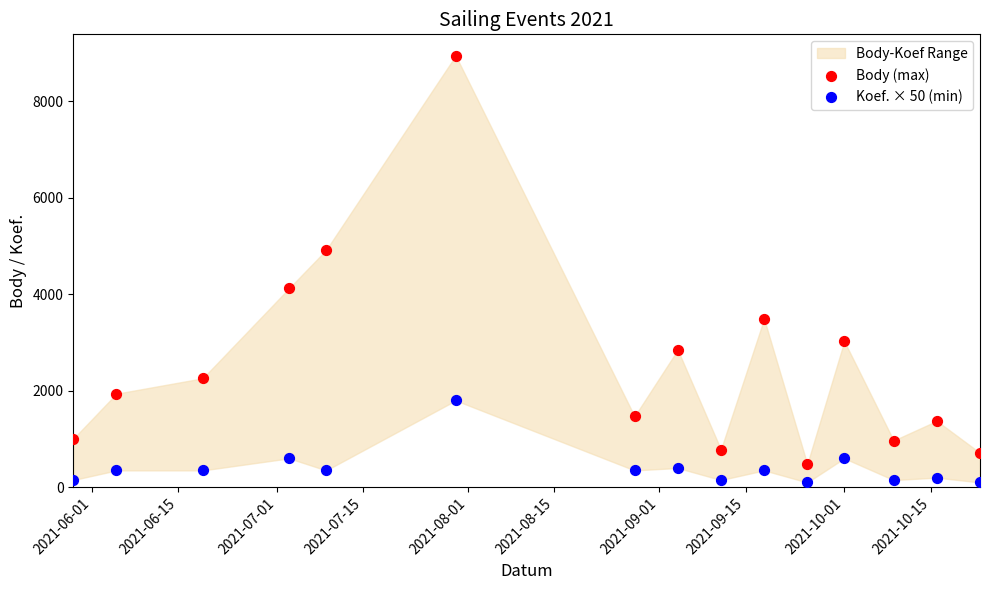

Which series contains the lowest Y value?

Koef. × 50 (min)